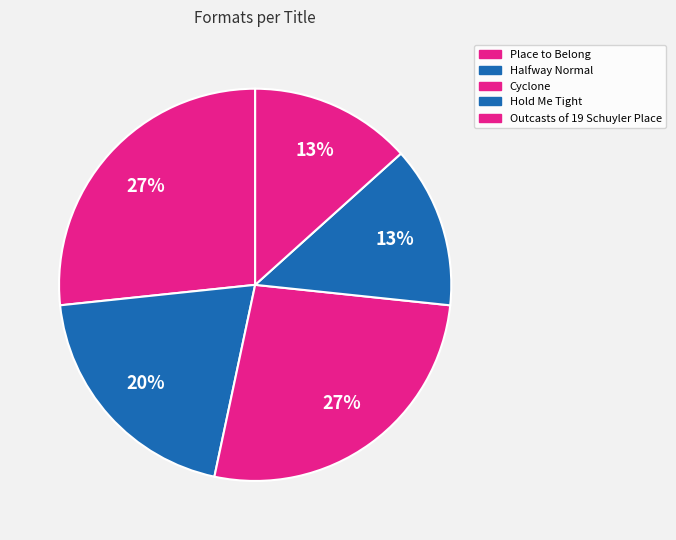

How many segments does this pie chart have?

5